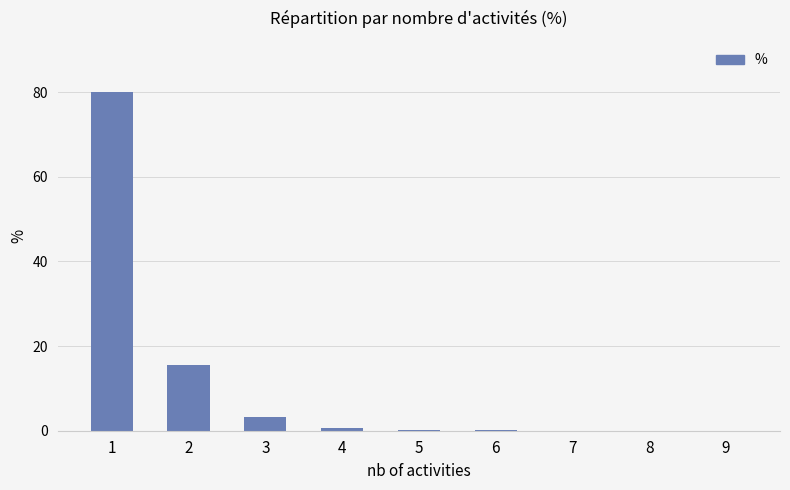

Are the bars horizontal?

No